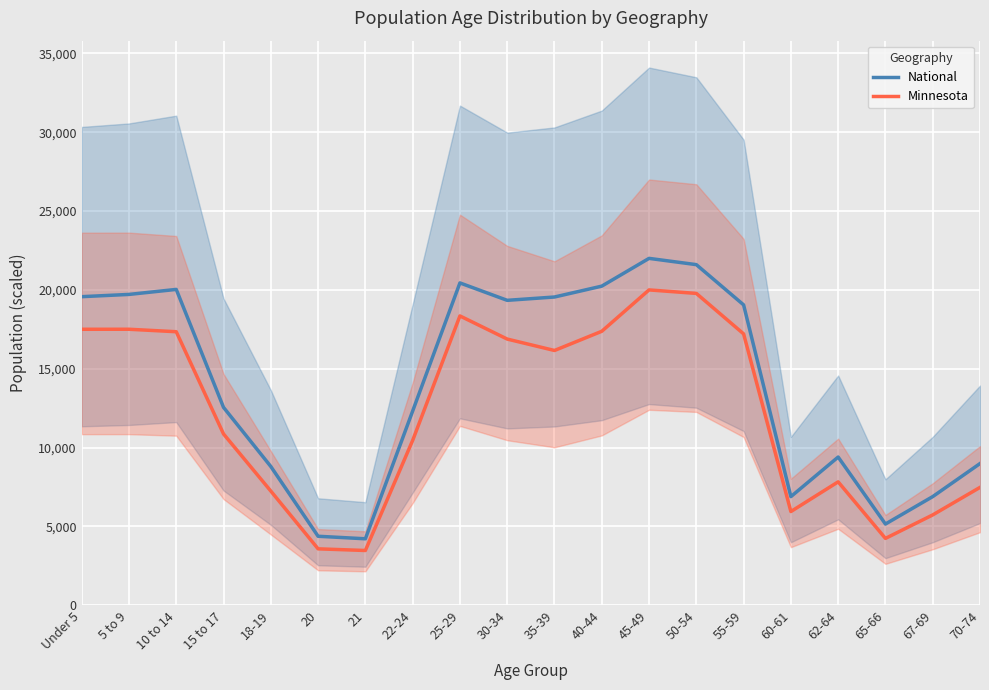

The value of Minnesota at 30-34 is 16883.2. True or false?

True